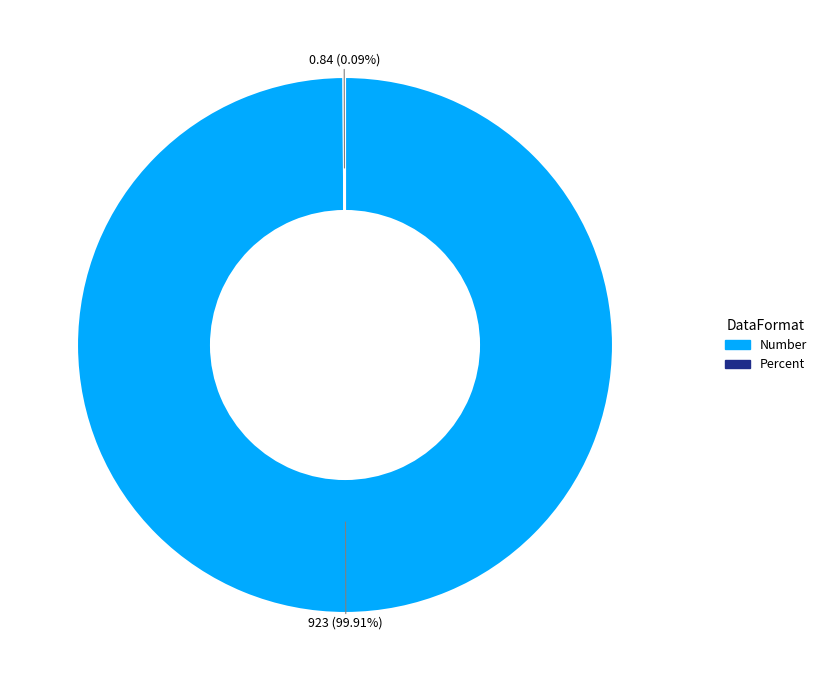

Which slice represents more than half of the pie?

Number